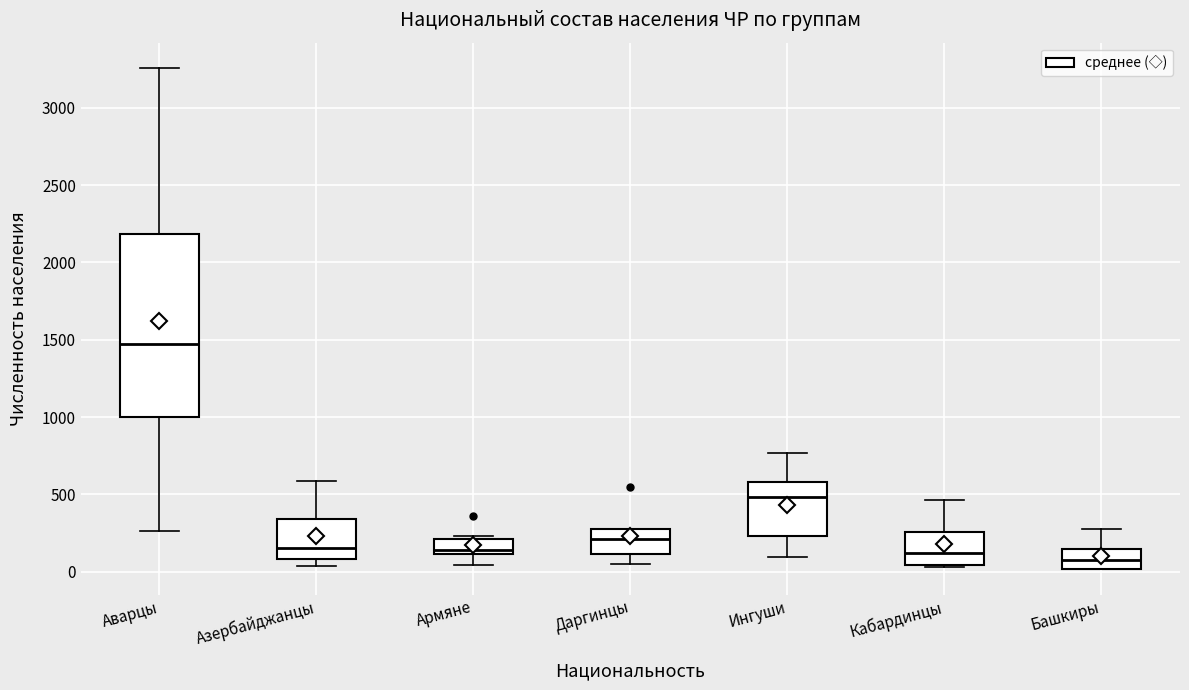

Reading left to right, transcribe this box plot: for each box, give where its median line is, the range the box spans, and where its two whiskers end, as read against the y-axis. The values are not printed on the chart, so give them approximately, as read against the axis.

Аварцы: median 1450, box 1000 to 2200, whiskers 250 to 3250
Азербайджанцы: median 150, box 100 to 350, whiskers 50 to 600
Армяне: median 150, box 100 to 200, whiskers 50 to 250
Даргинцы: median 200, box 100 to 300, whiskers 50 to 300
Ингуши: median 500, box 250 to 600, whiskers 100 to 750
Кабардинцы: median 100, box 50 to 250, whiskers 50 to 450
Башкиры: median 50, box 0 to 150, whiskers 0 to 250